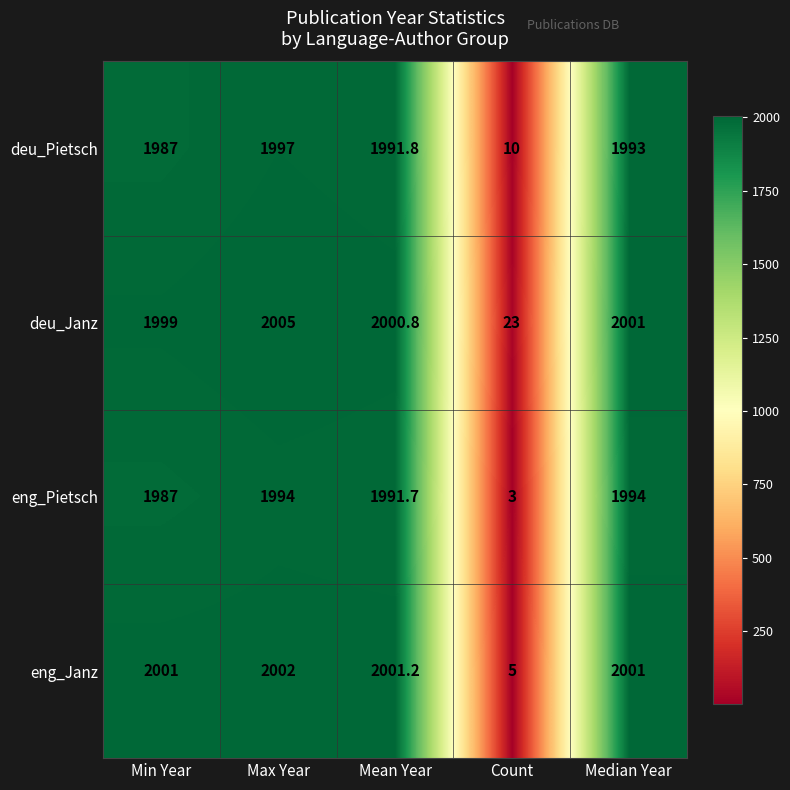

What is the difference between the maximum and minimum values in the deu_Pietsch series?

1987.0